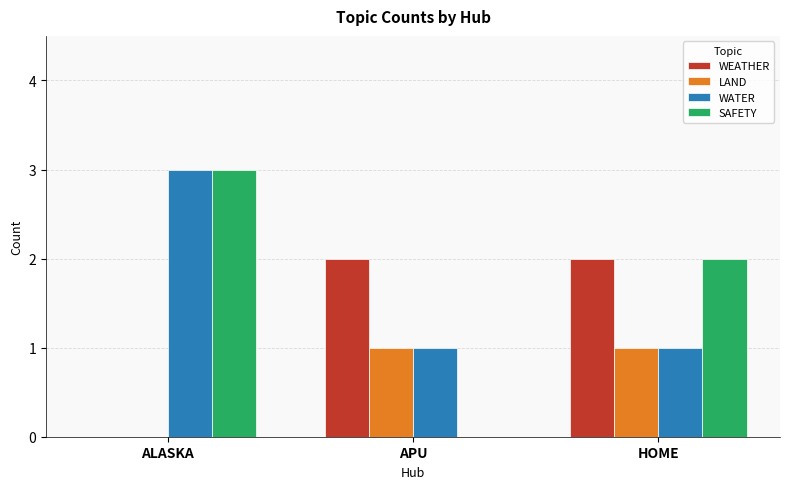

The WATER series shows 2 at APU. True or false?

False